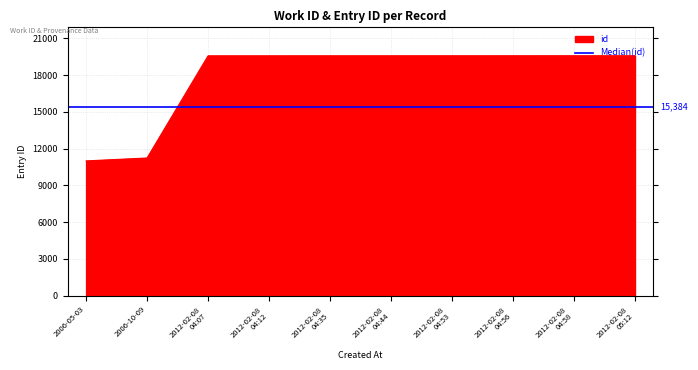

What is the highest value of the id series?

19587